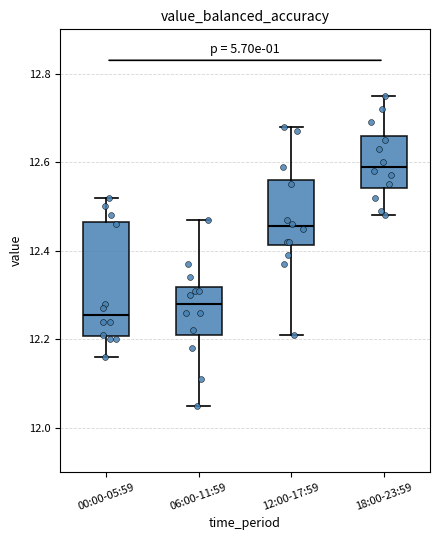

Where is the upper edge of the box for 00:00-05:59 on the y-axis? The values are not printed on the chart, so give them approximately, as read against the axis.

12.46